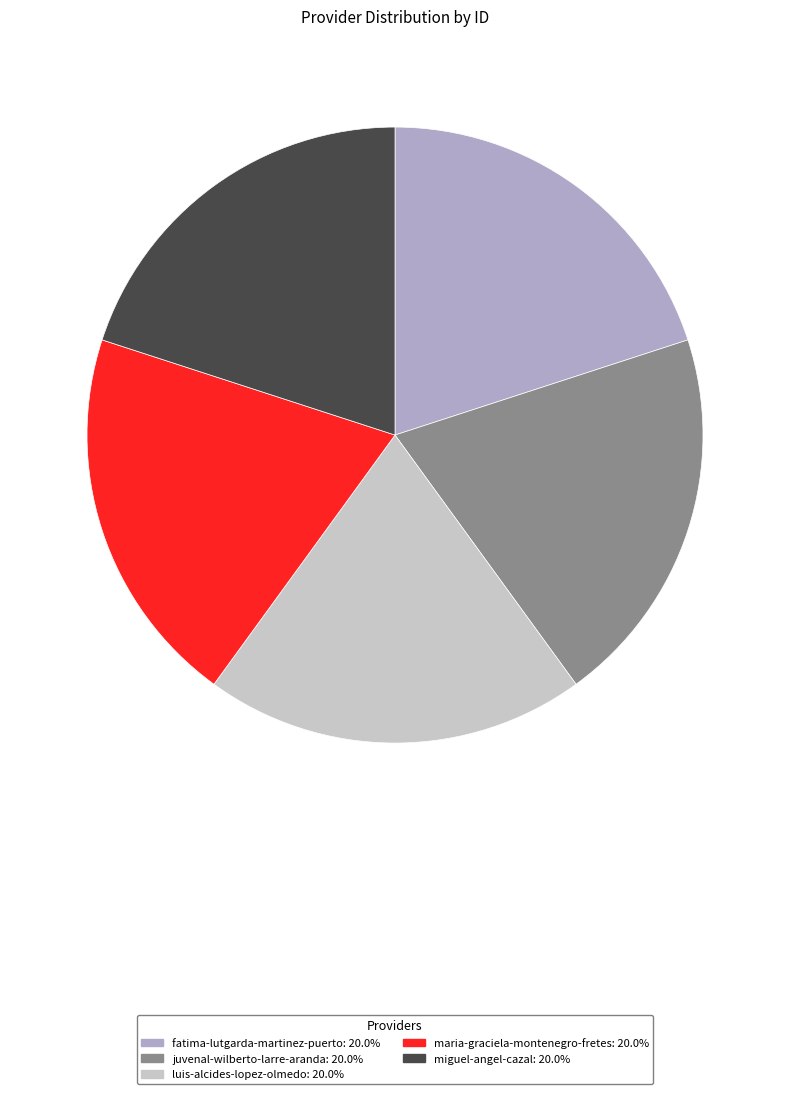

How many slices are in this pie chart?

5